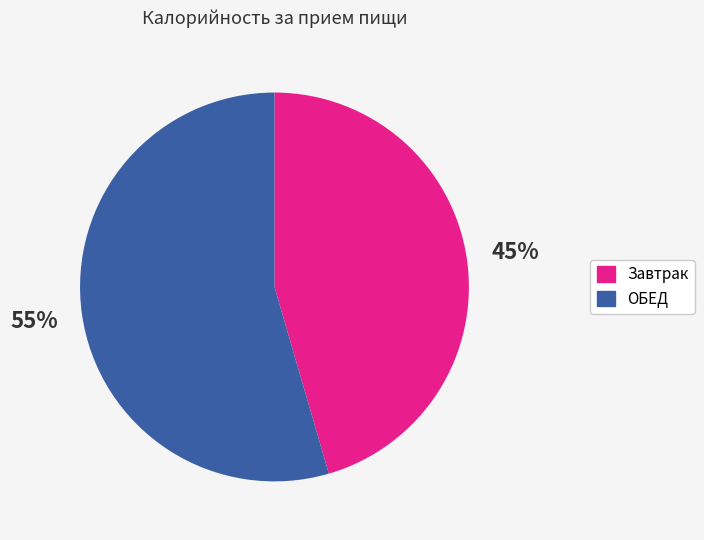

What is the smallest slice in the pie chart?

Завтрак